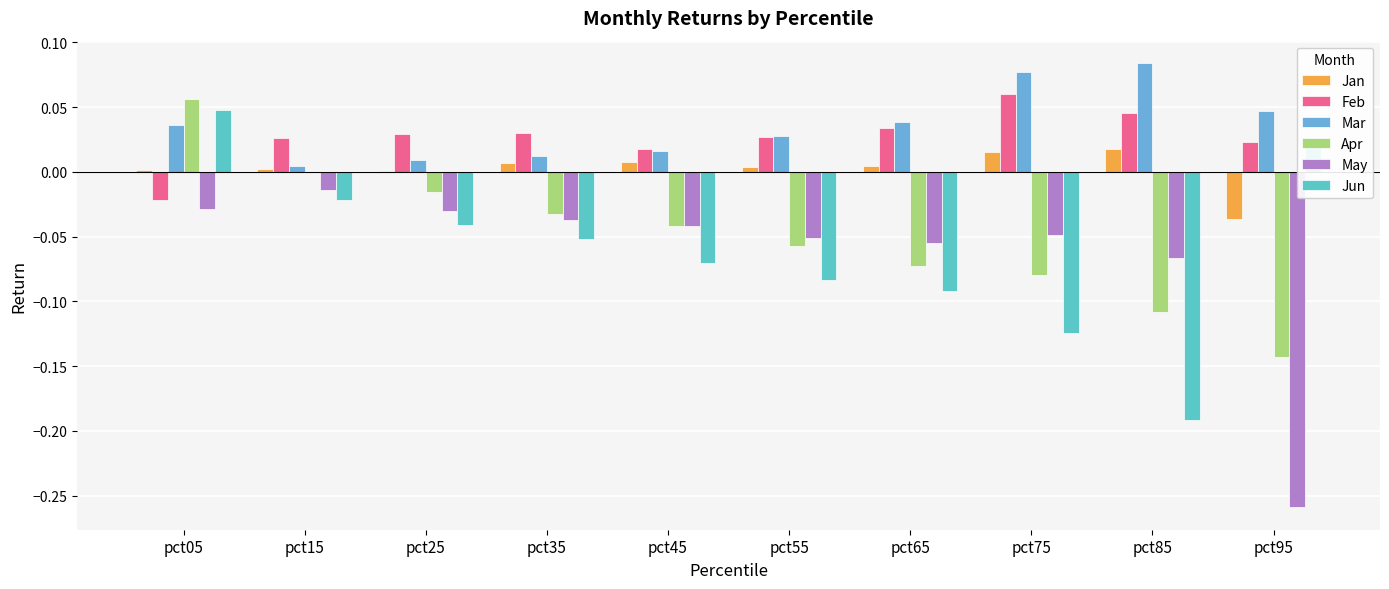

The Jan series shows -0.0 at pct95. True or false?

True